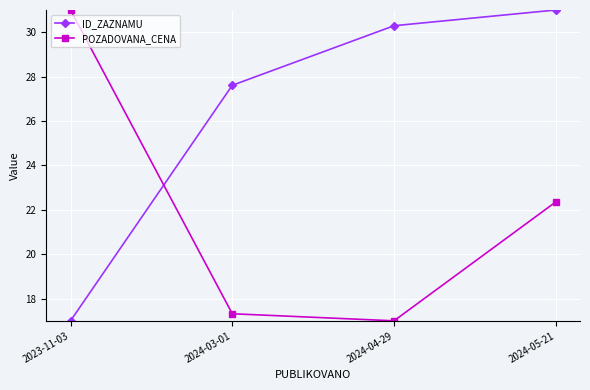

What are all the series names shown in the legend?

ID_ZAZNAMU, POZADOVANA_CENA